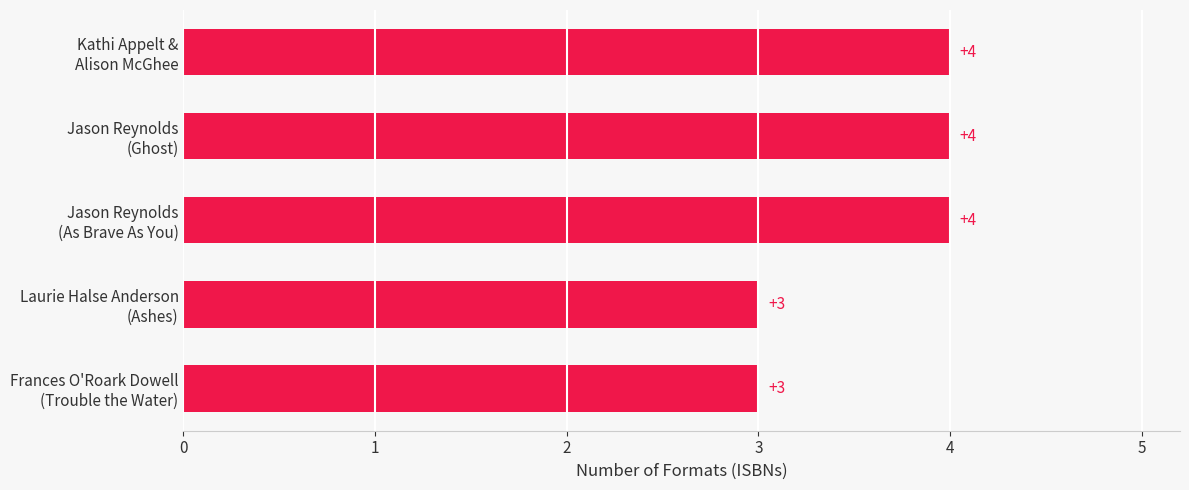

Reading top to bottom, what are all the values shown in this chart?

4	4	4	3	3